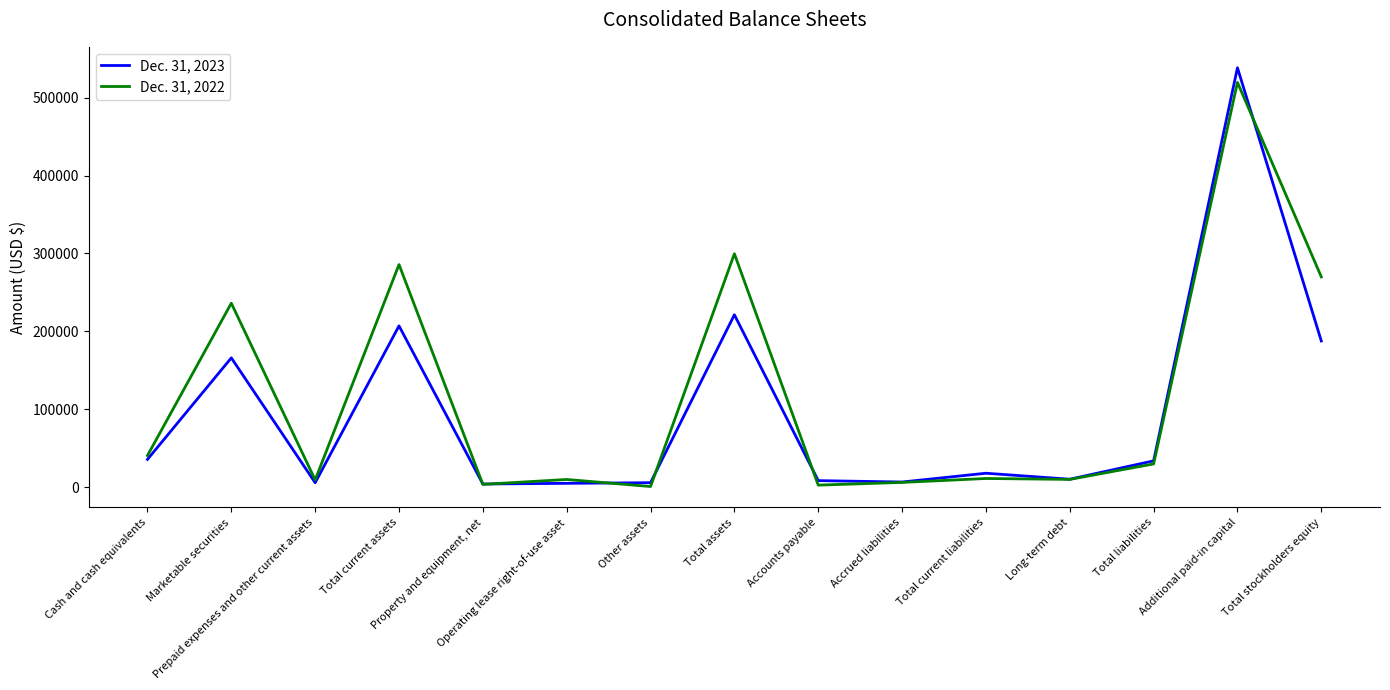

Which series has the widest spread of values?

Dec. 31, 2023